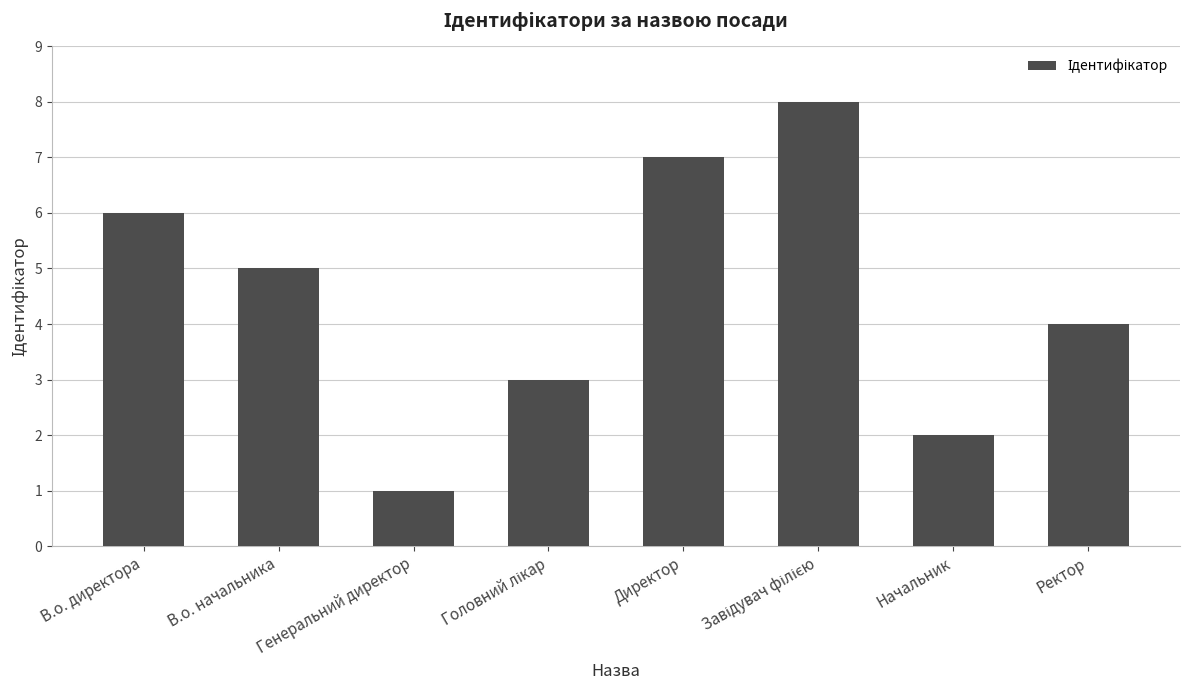

What is the maximum value shown in the chart?

8